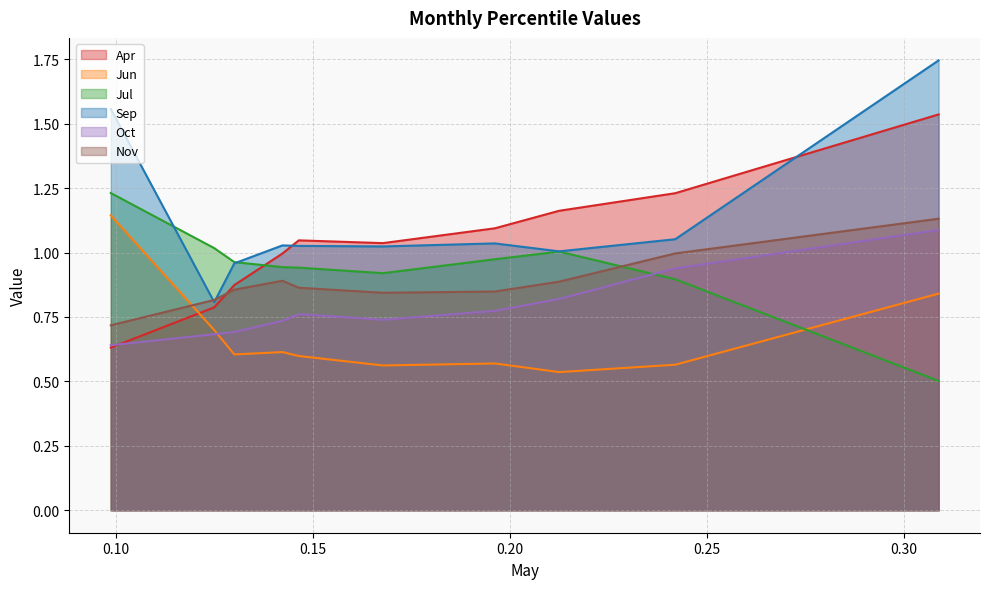

True or false: Jun has a value of 0.6 at pct25.

True